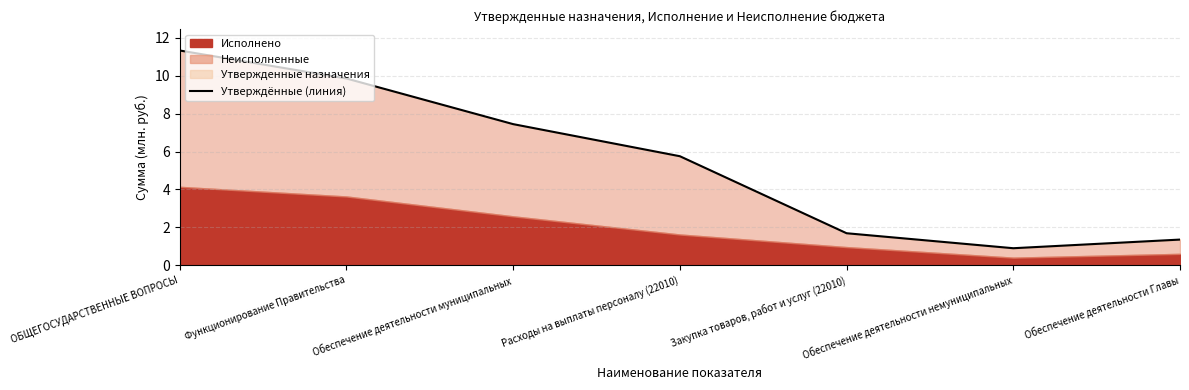

How many data points are less than 5?

3